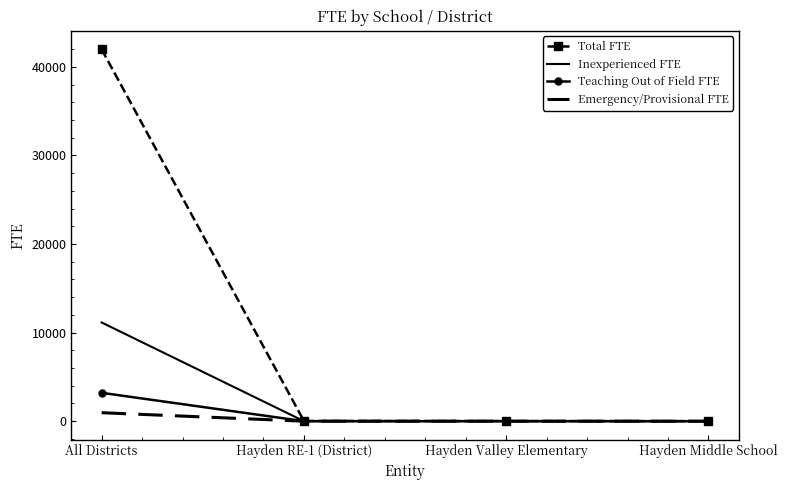

What is the average value of the Total FTE series?

10508.2